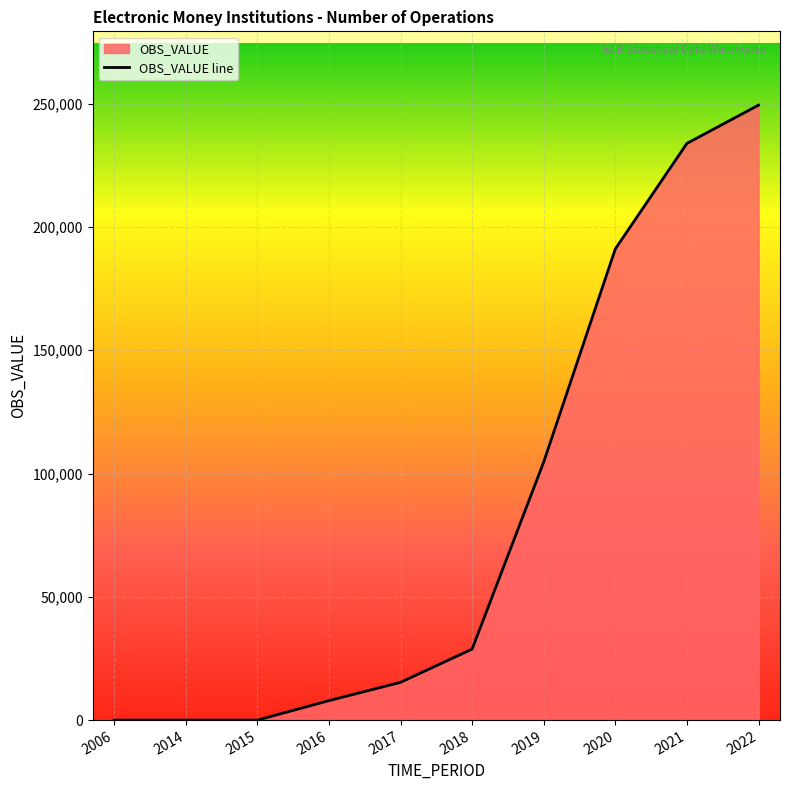

Reading left to right, what are all the values shown in this chart?

0	0	0	7886	15315	28808	104706	191113	233907	249428